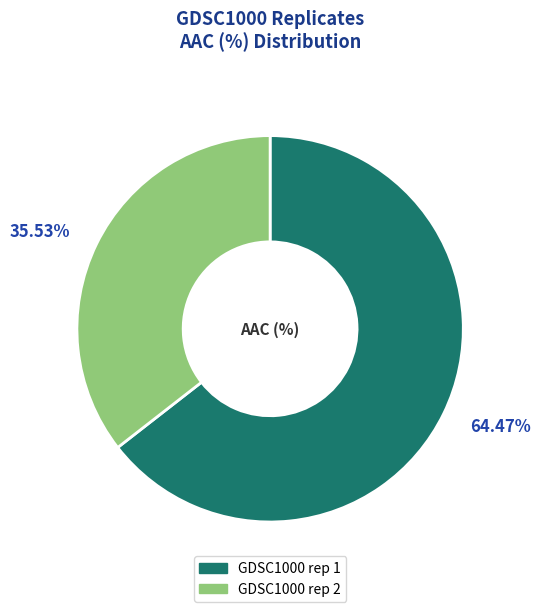

What percentage is the GDSC1000 rep 1 slice, to the nearest percent?

64%